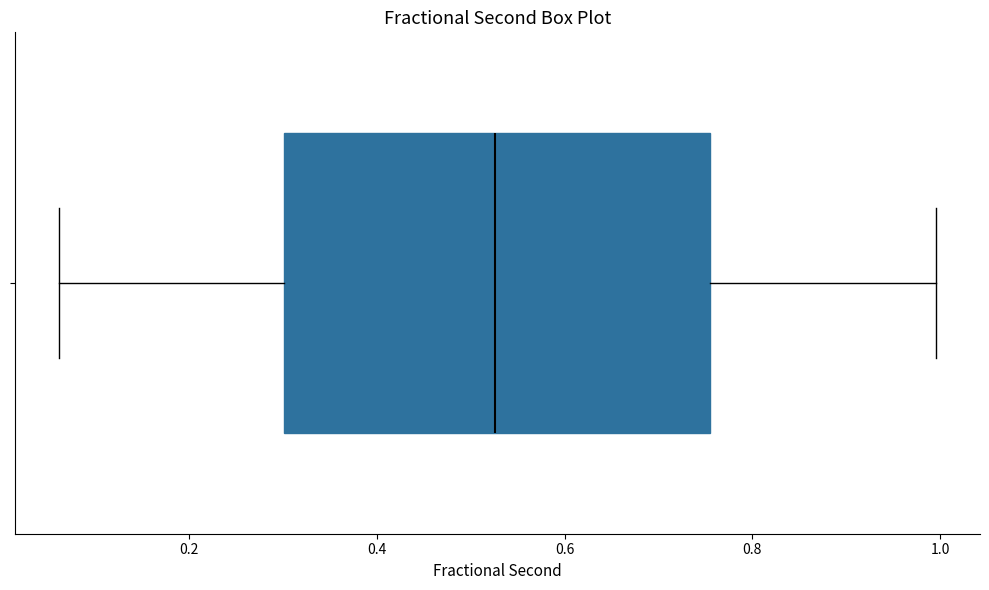

Where is the right edge of the box on the x-axis? The values are not printed on the chart, so give them approximately, as read against the axis.

0.76